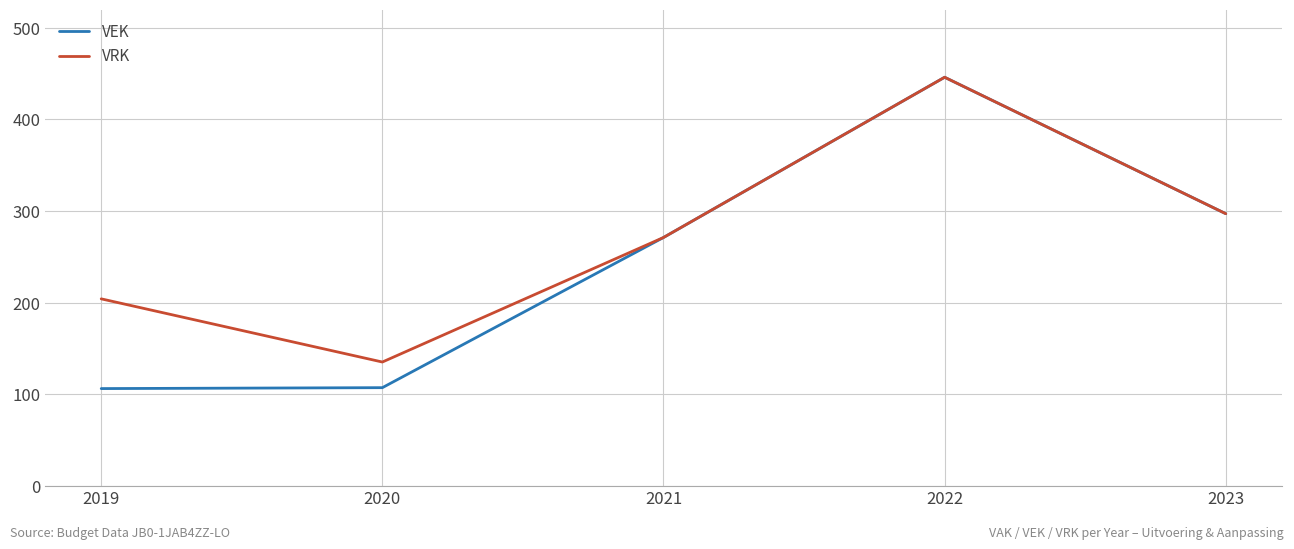

What is the sum of all VEK values?

1227